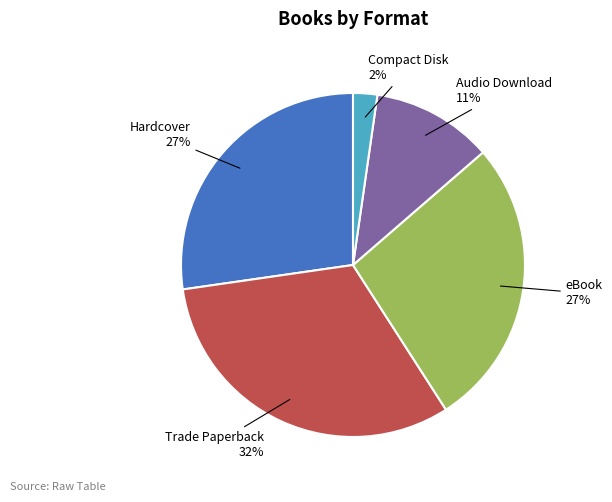

Does any single category account for the majority?

No